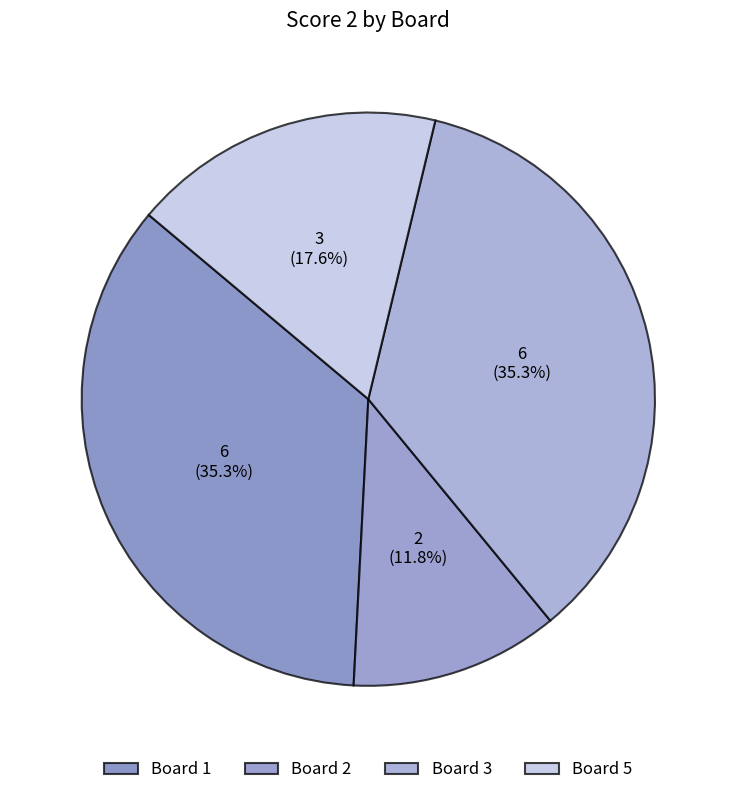

Does any single category account for the majority?

No